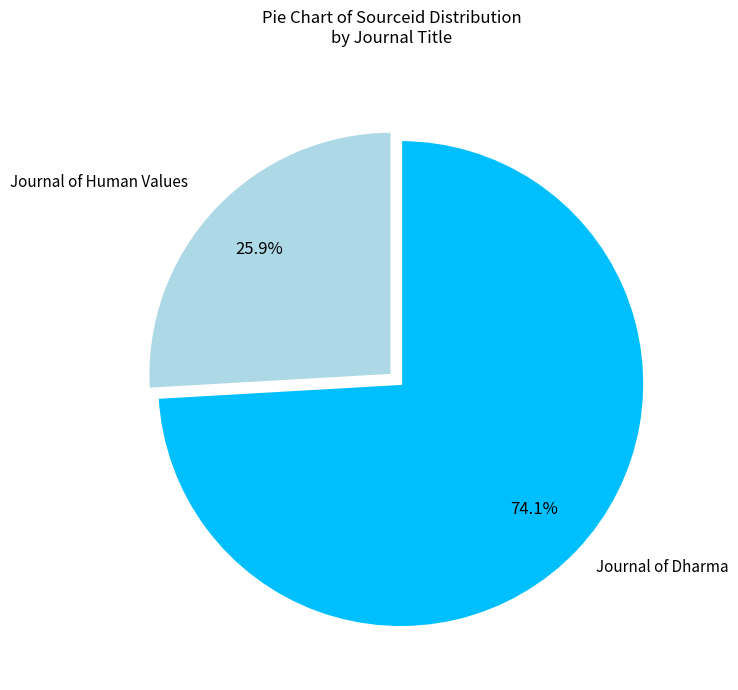

Which has a higher value, Journal of Dharma or Journal of Human Values?

Journal of Dharma